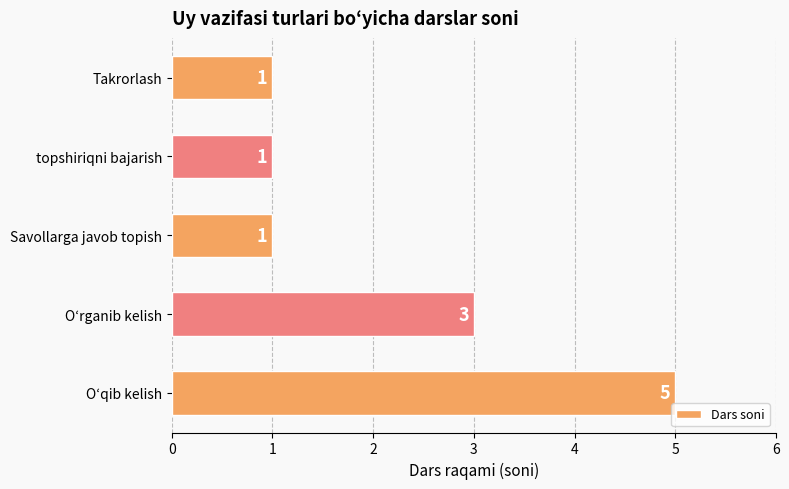

True or false: the data shows 2 at Oʻrganib kelish.

False